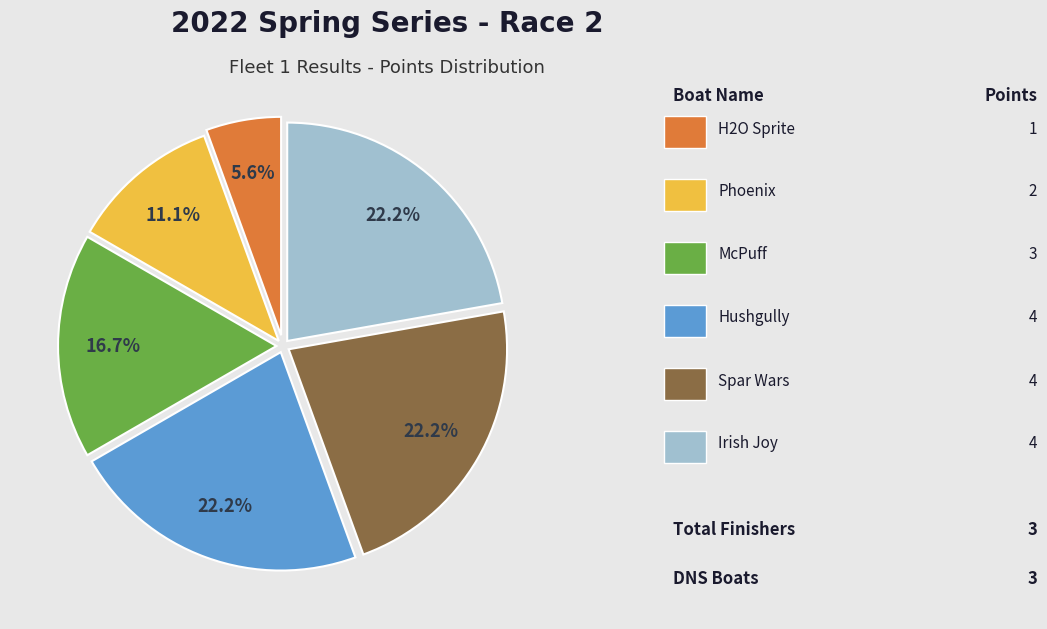

Does any single category account for the majority?

No